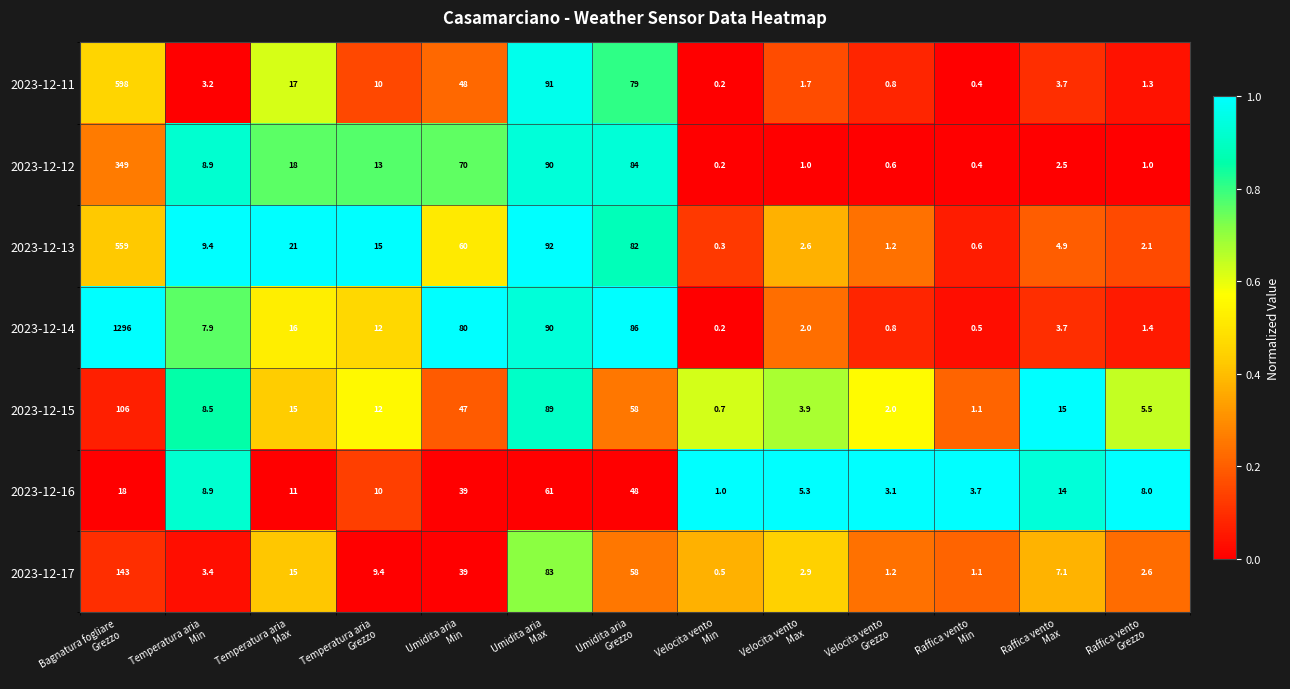

Which series has the widest spread of values?

2023-12-14